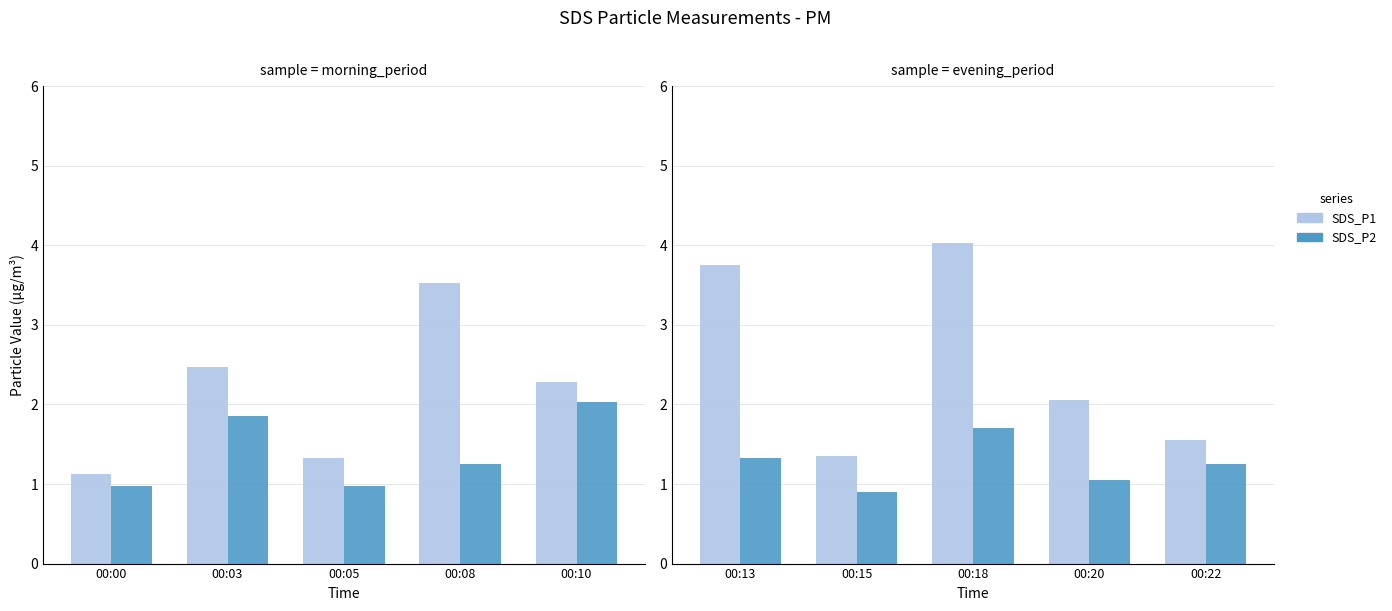

Rank the series at 00:22 from lowest to highest value.

SDS_P2, SDS_P1